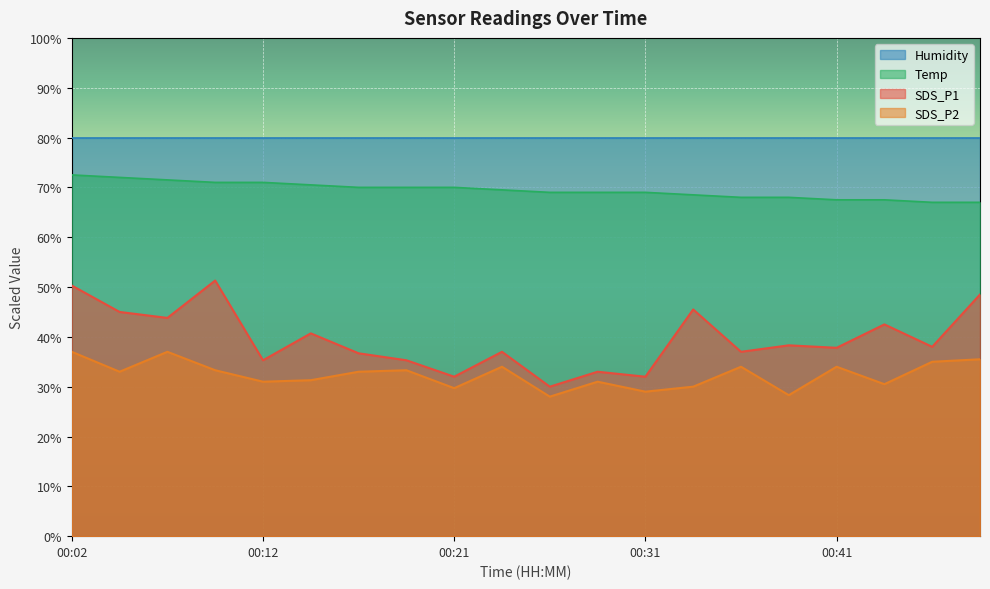

Count the number of data series in this chart.

4